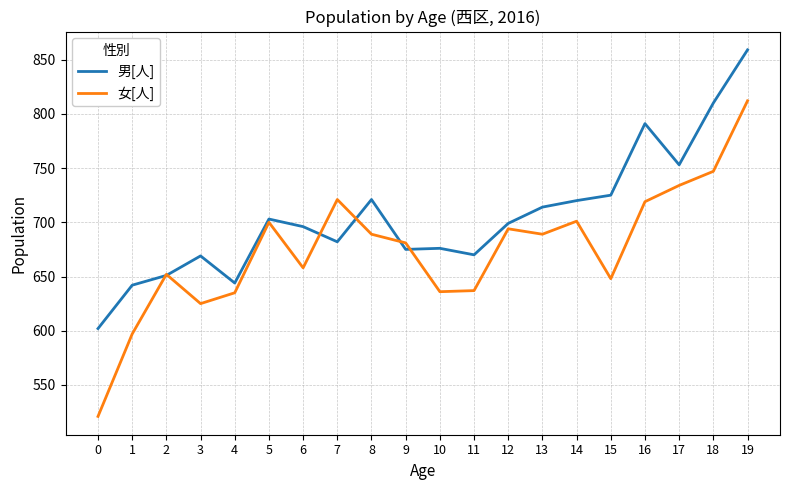

What is the highest value of the 男[人] series?

859